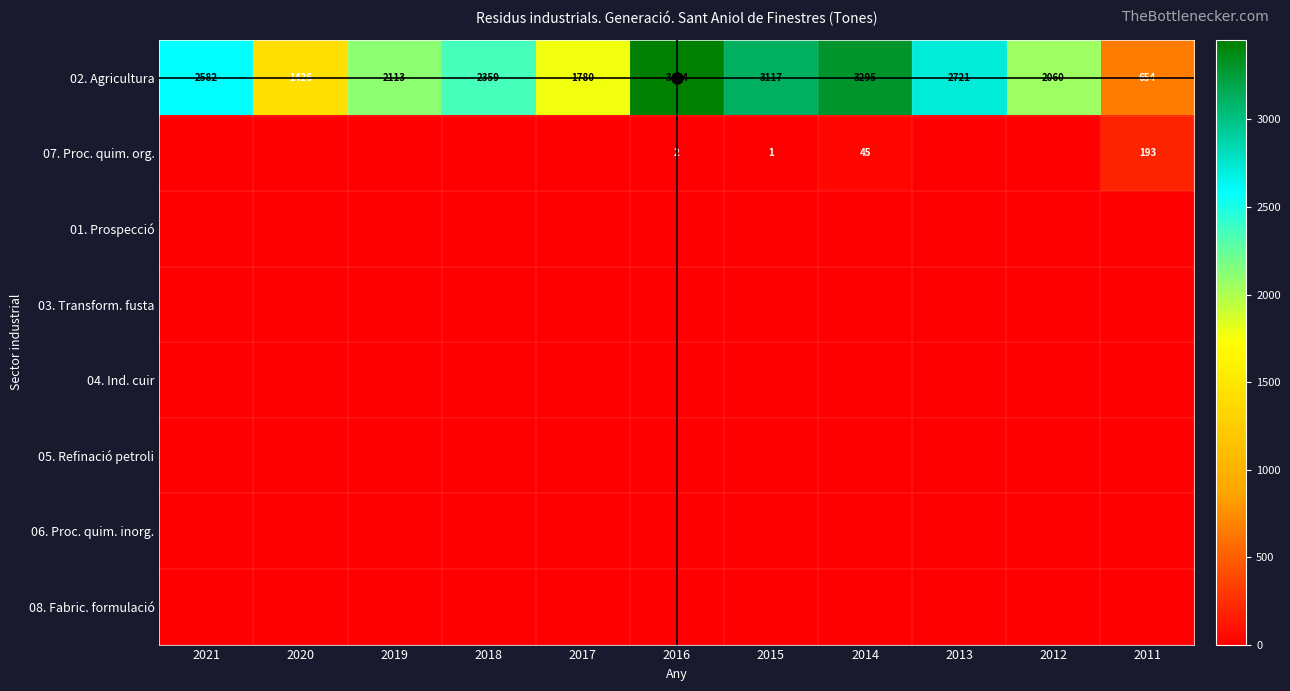

The 07. Proc. quim. org. series shows 1 at 2015. True or false?

True